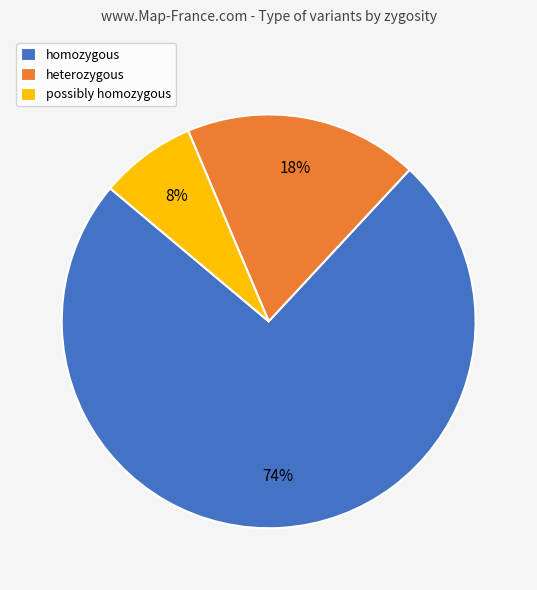

Rank the categories by value from lowest to highest.

possibly homozygous, heterozygous, homozygous